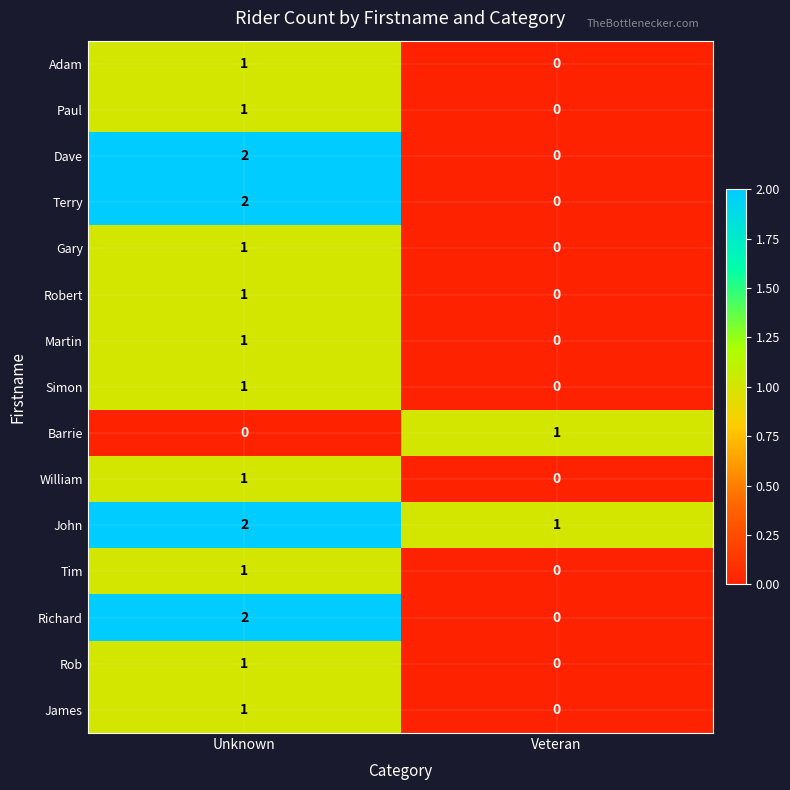

What is the sum of all Simon values?

1